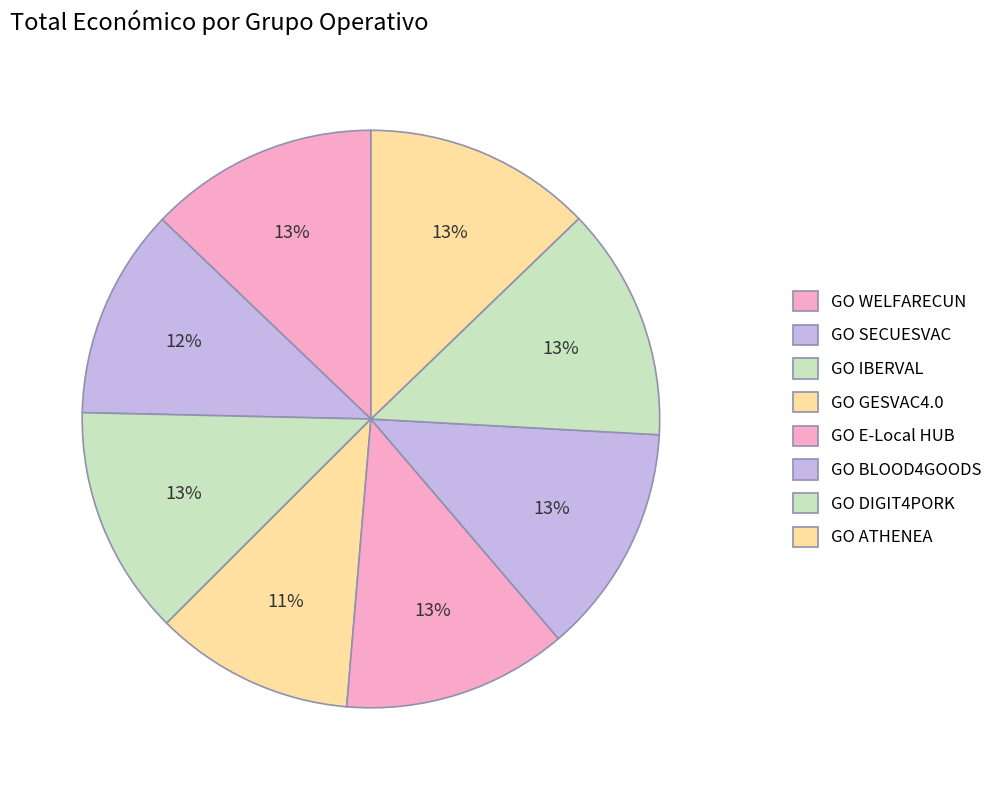

What is the change in value from GO IBERVAL to GO GESVAC4.0?

-78241